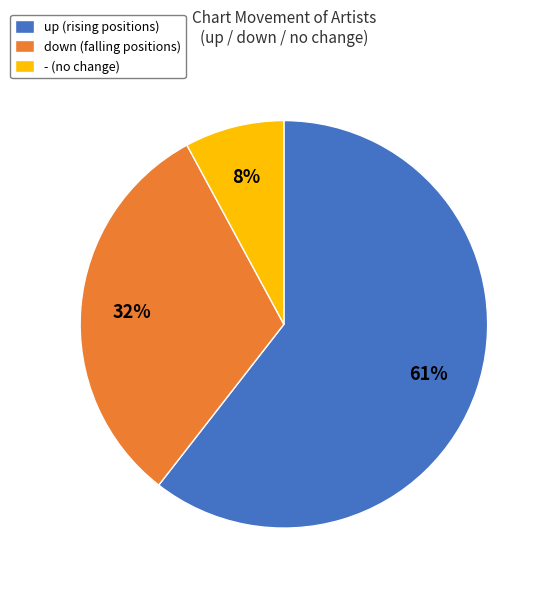

Combined, do - and up account for over 50%?

Yes